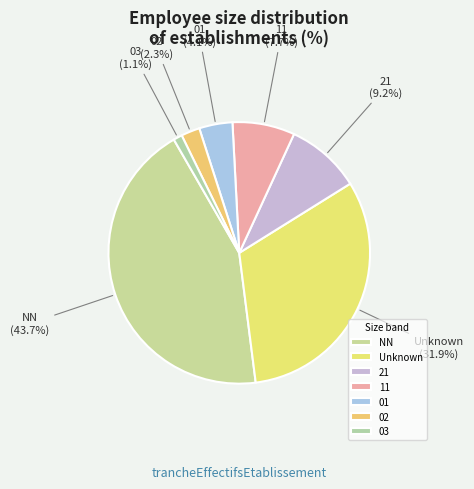

How many slices are in this pie chart?

7